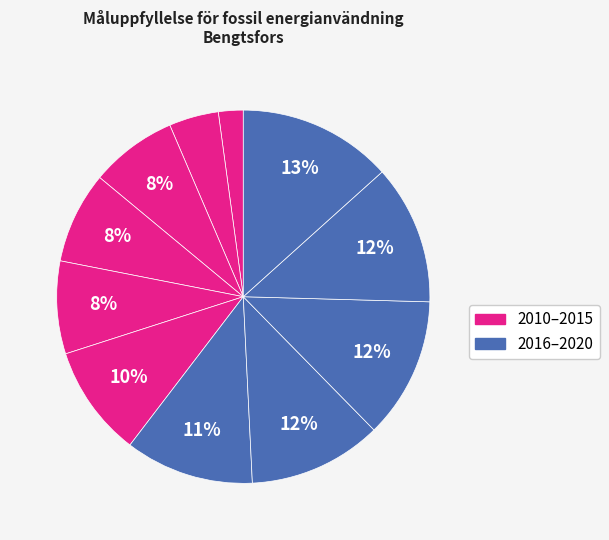

To the nearest percent, what is the average slice percentage?

9%